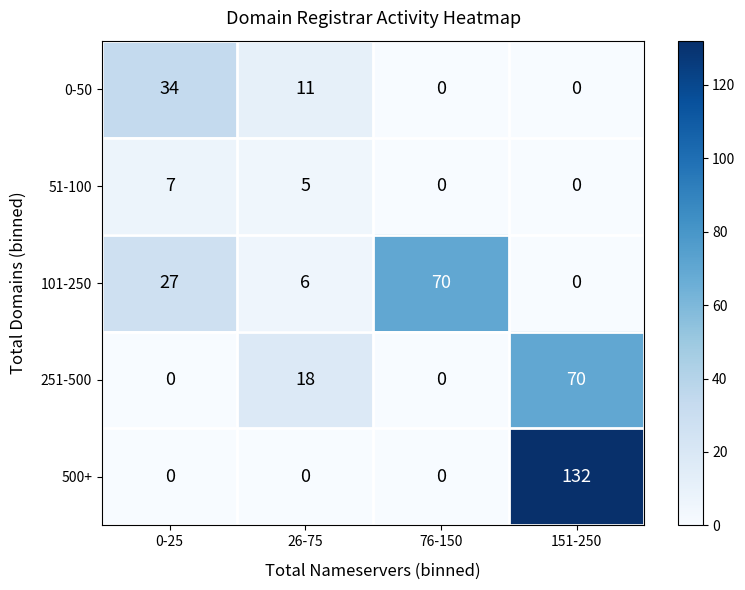

How many values in 251-500 are above zero?

2